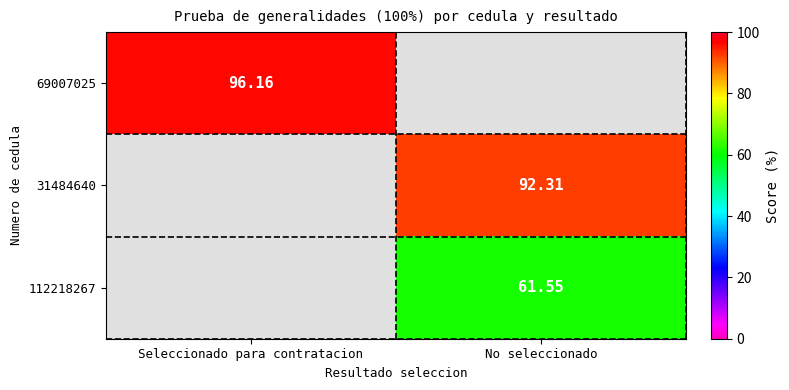

Rank the series at Seleccionado para contratacion from lowest to highest value.

31484640, 112218267, 69007025